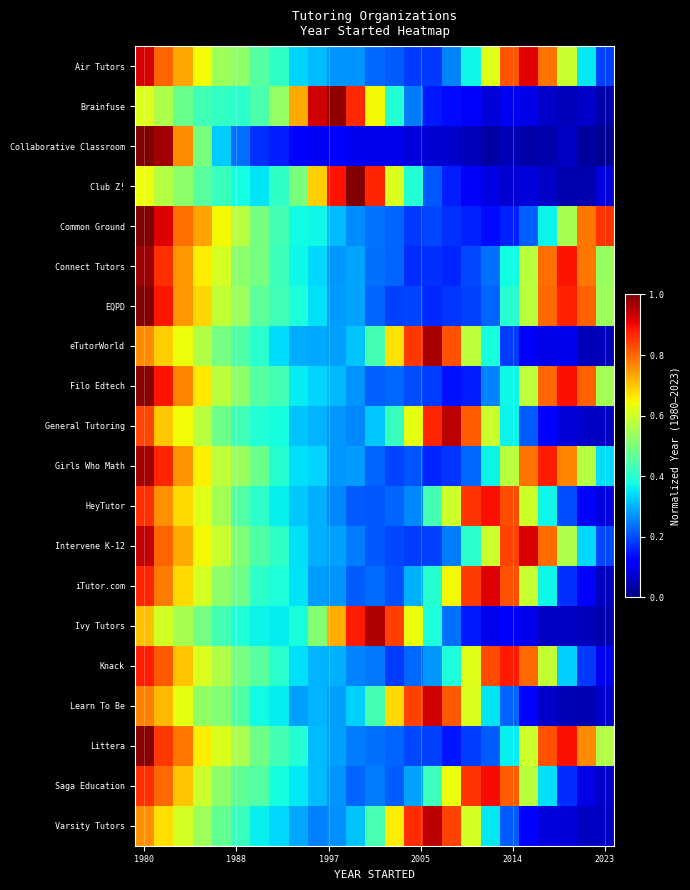

Which series has the largest range (max minus min)?

Collaborative Classroom